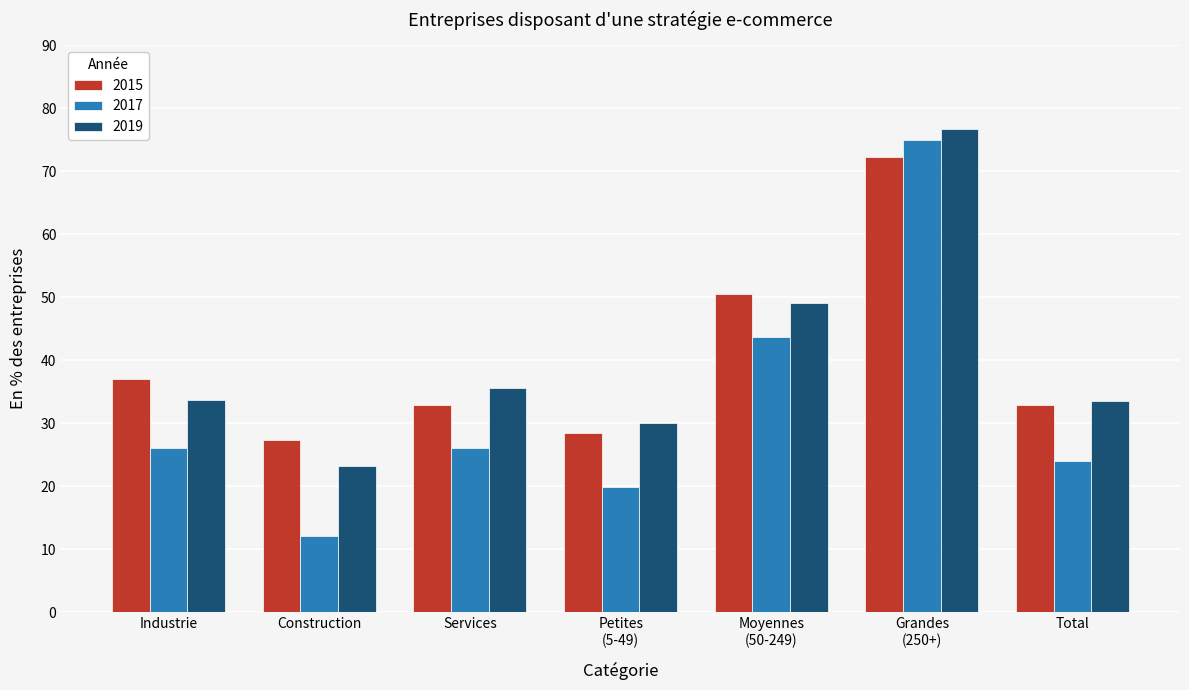

At how many categories does at least one series exceed 17?

7